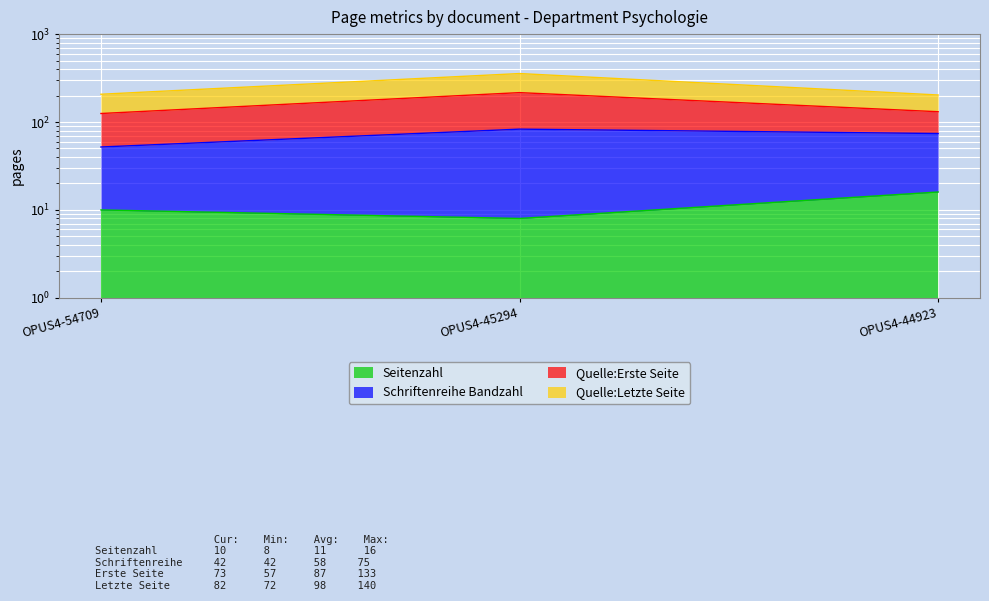

What is the total value across all series at OPUS4-44923?

350